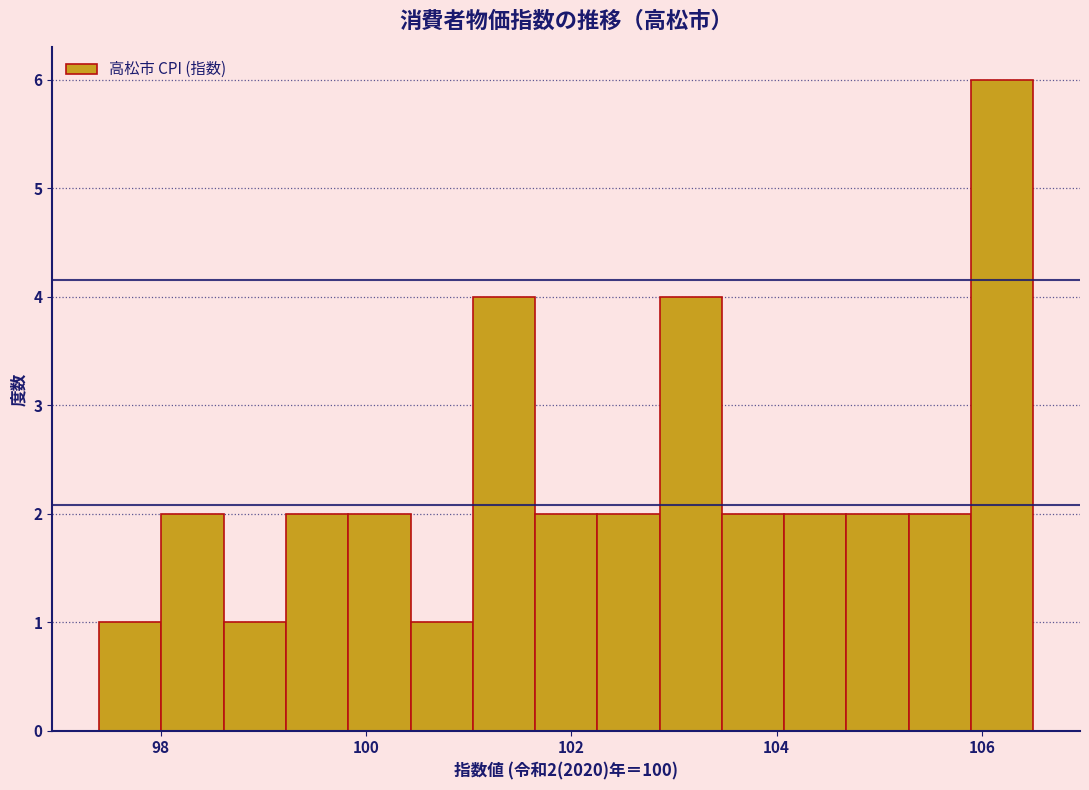

Around what value on the x-axis is the tallest bar? Give the approximate position of its centre, as read against the axis.

106.2